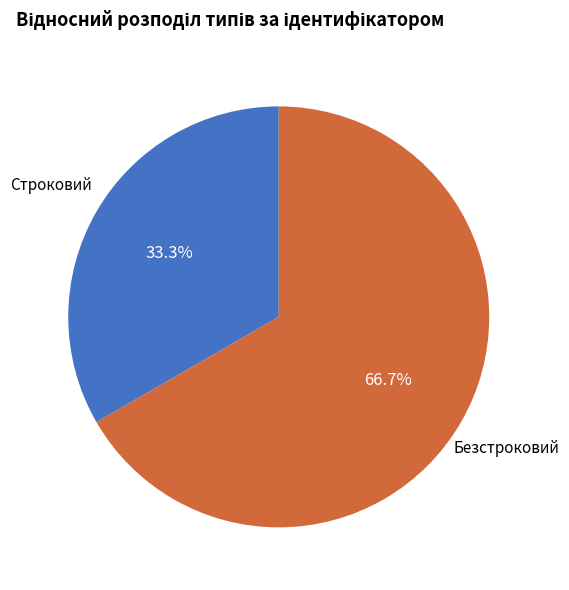

Does any single category account for the majority?

Yes